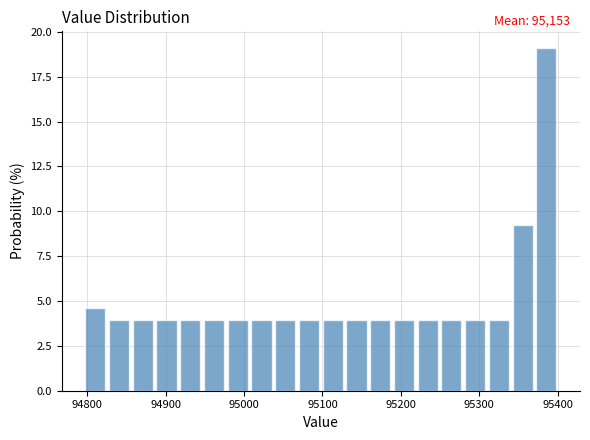

Read against the x-axis, roughly where is the centre of the tallest bar?

95390